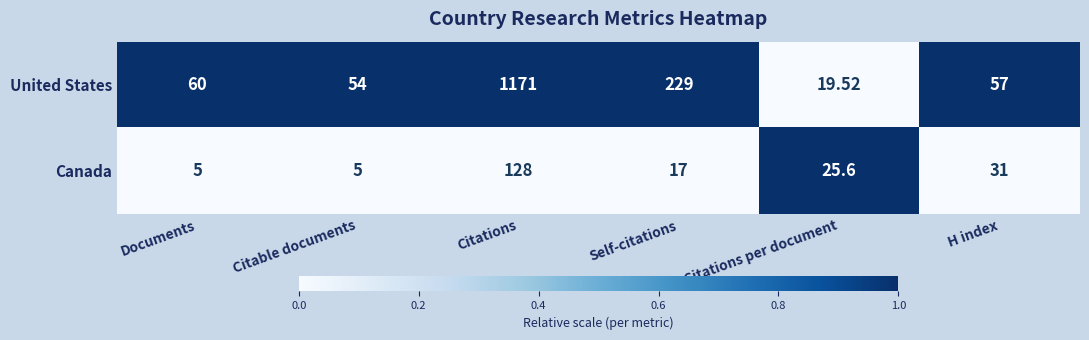

Which series has the largest total across all categories?

United States